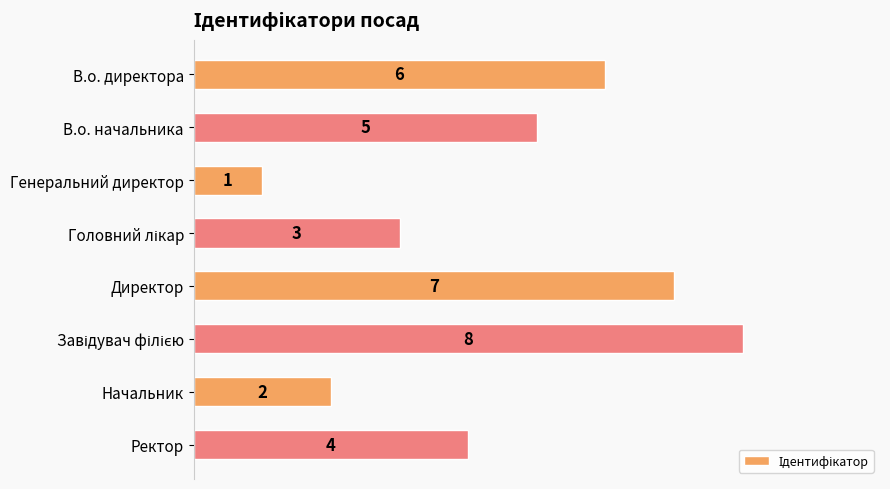

What is the maximum value shown in the chart?

8